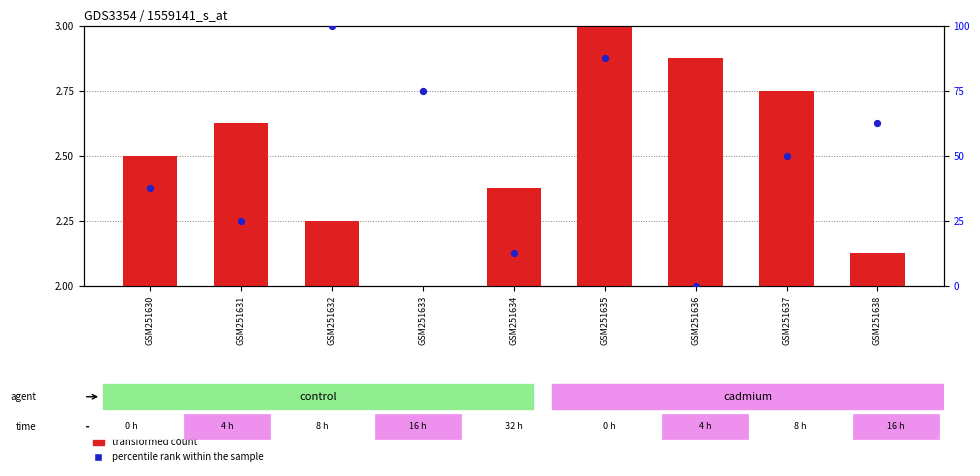

What are all the series names shown in the legend?

transformed count, percentile rank within the sample